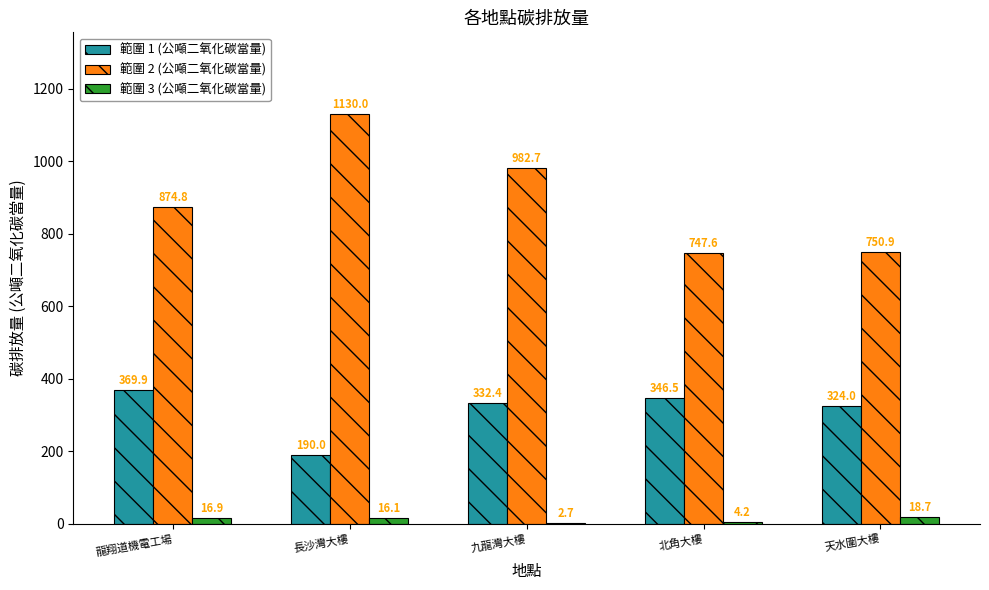

The value of 範圍 2 (公噸二氧化碳當量) at 龍翔道機電工場 is 1514.1. True or false?

False